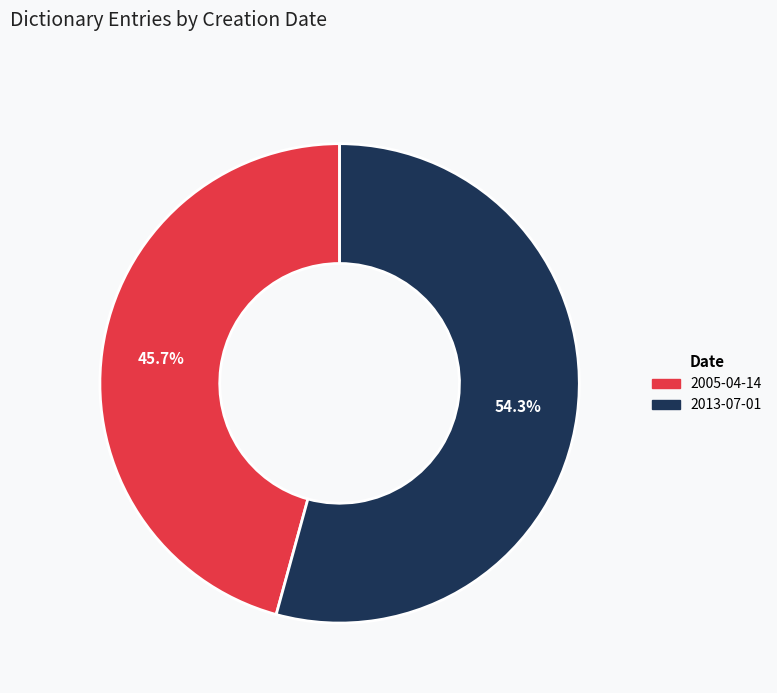

Rank the categories by value from lowest to highest.

2005-04-14, 2013-07-01